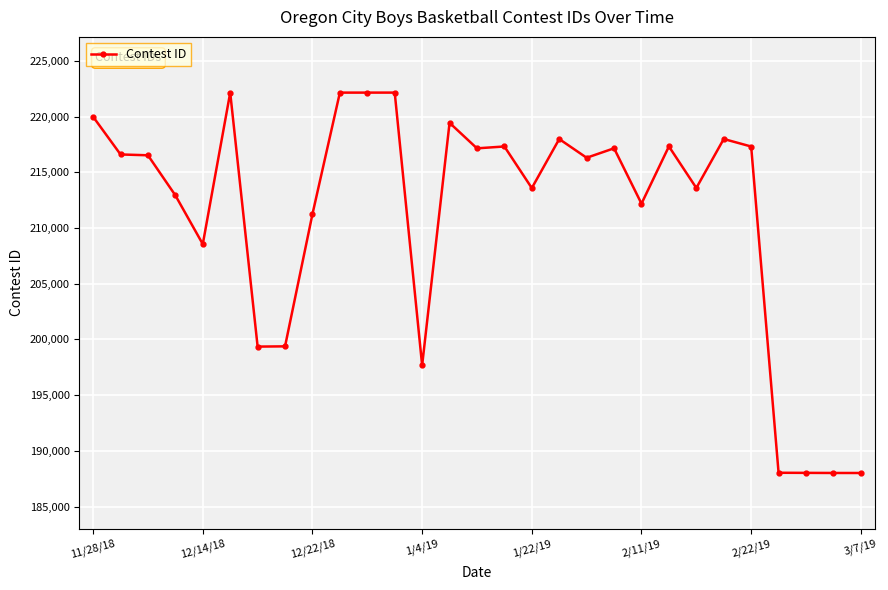

True or false: there are more than 0 points higher than both neighbors.

True